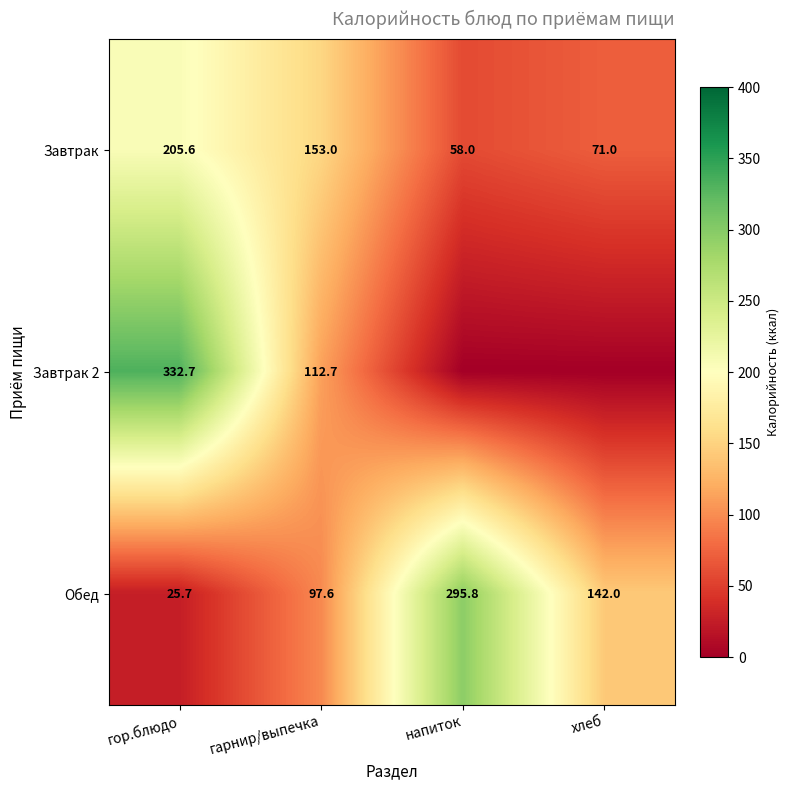

The Обед series shows 97.6 at гарнир/выпечка. True or false?

True